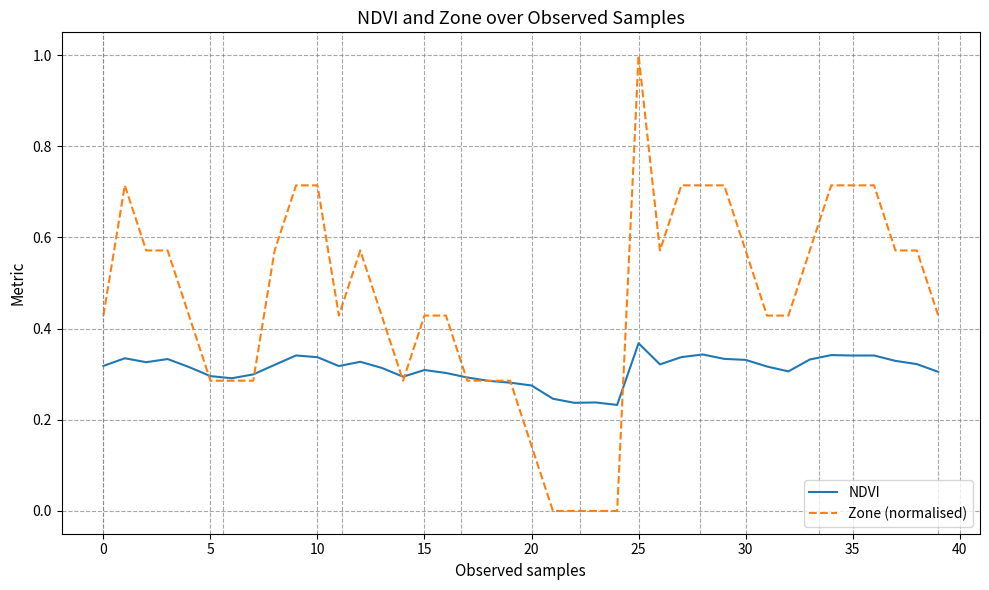

Rank the series by their average value, from lowest to highest.

NDVI, Zone (normalised)